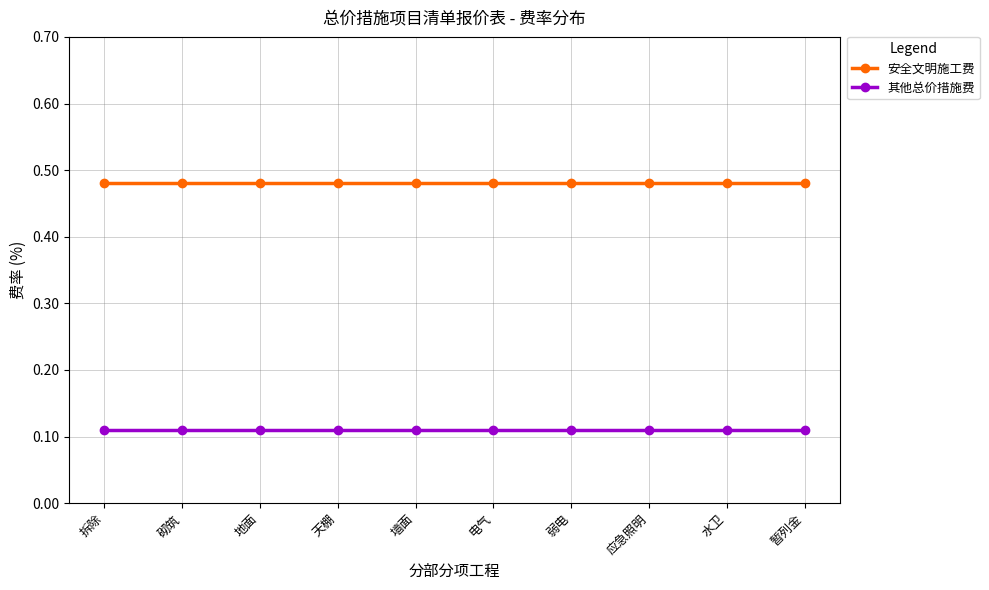

Does the chart have visible grid lines?

Yes